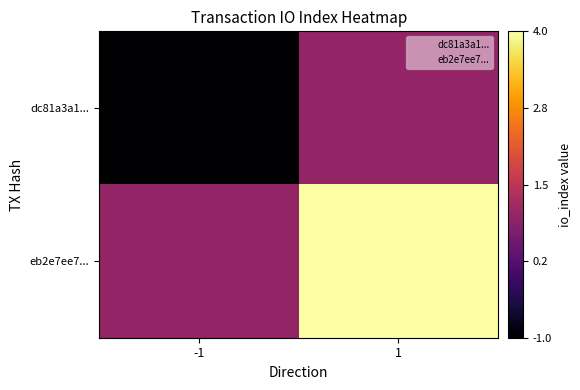

At which category is the sum across all series the highest?

1